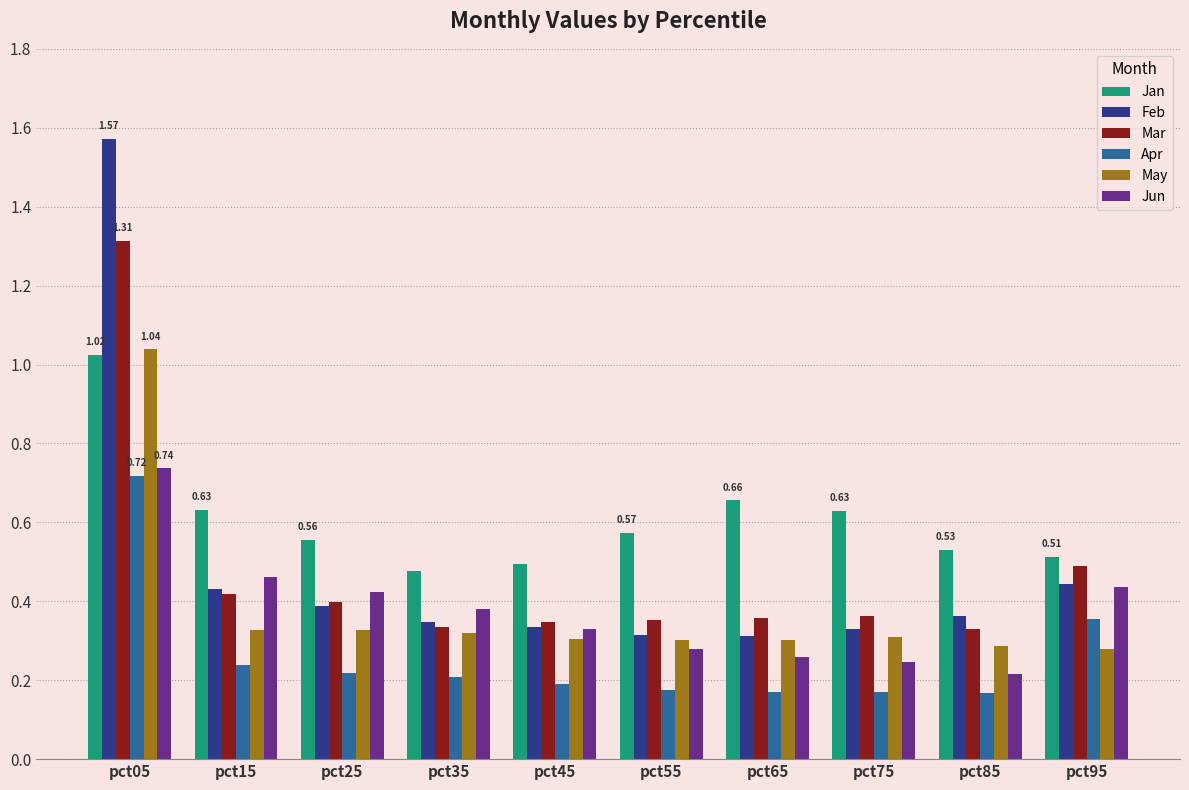

The value of May at pct95 is 0.3. True or false?

True